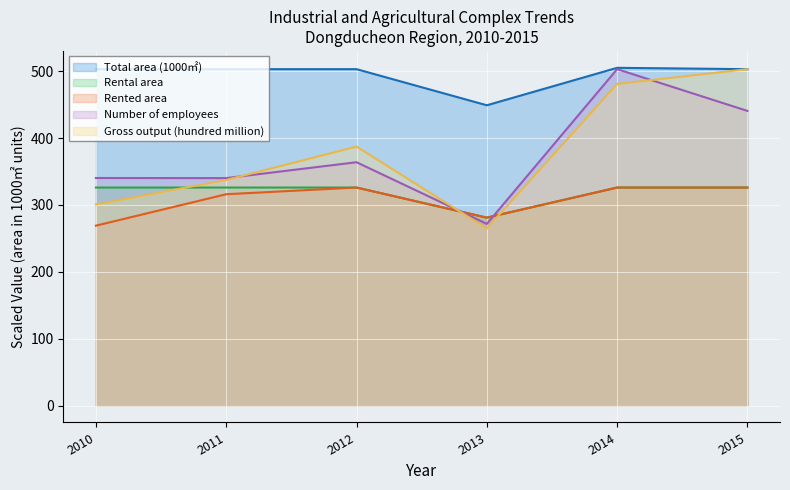

Where is the first local maximum for Rented area?

2012